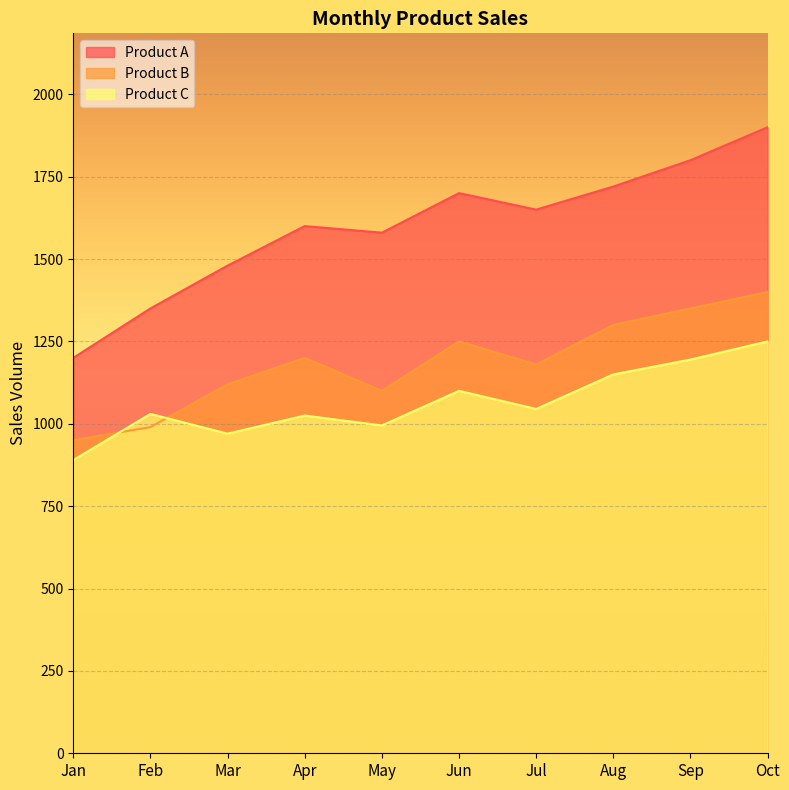

Which series has the widest spread of values?

Product A